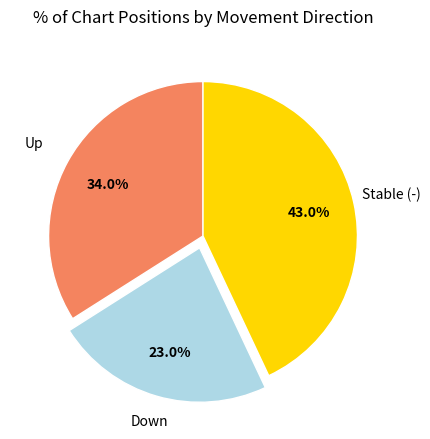

What is the ratio of the value at Up to the value at Down?

1.5